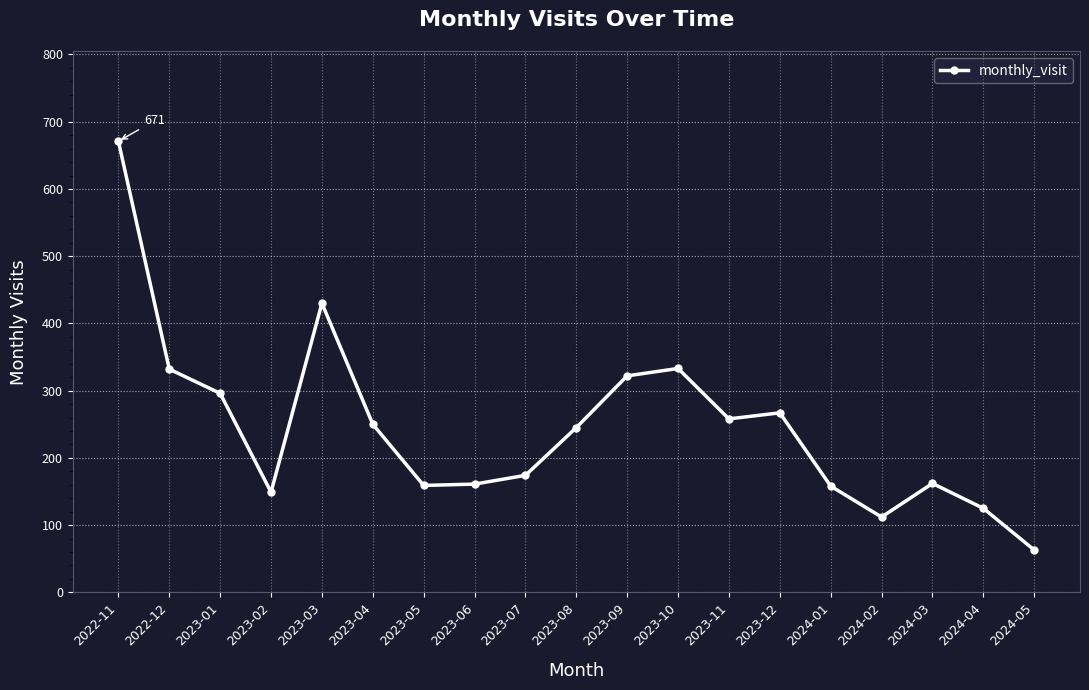

What is the sum of the values at 2023-11 and 2024-02?

370